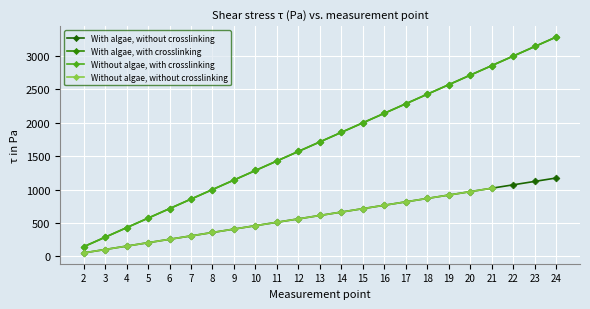

At which label does Without algae, without crosslinking first exceed 612?

13